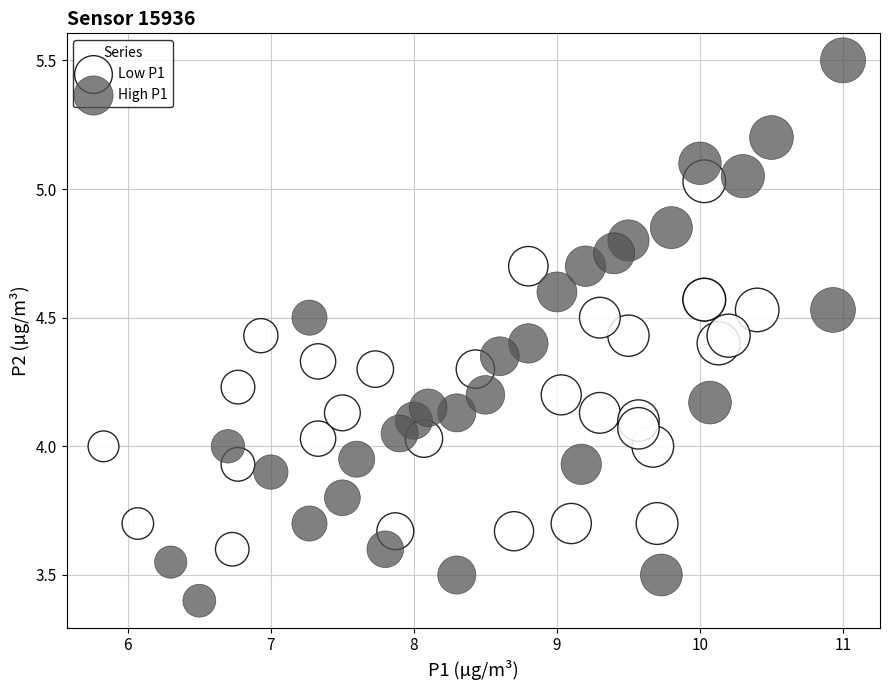

What are all the series names shown in the legend?

Low P1, High P1